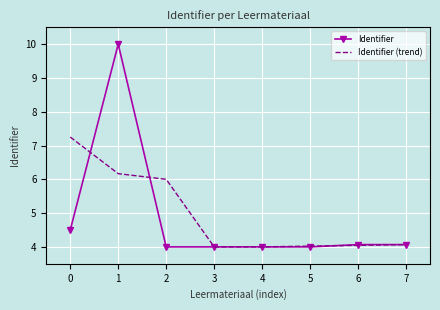

List the series in order of their overall mean, highest first.

Identifier (trend), Identifier